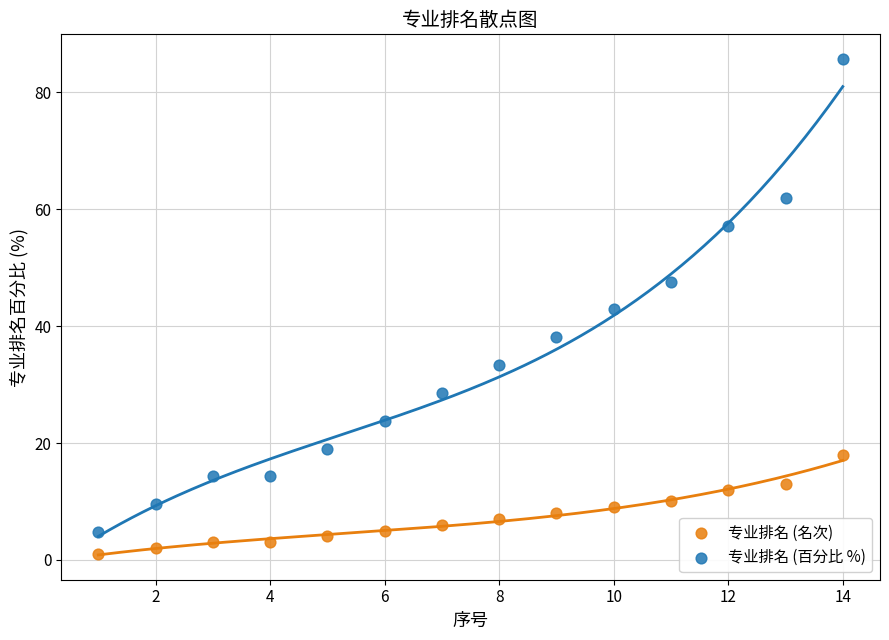

Across all data points, what is the range of X values (max minus min)?

13.0